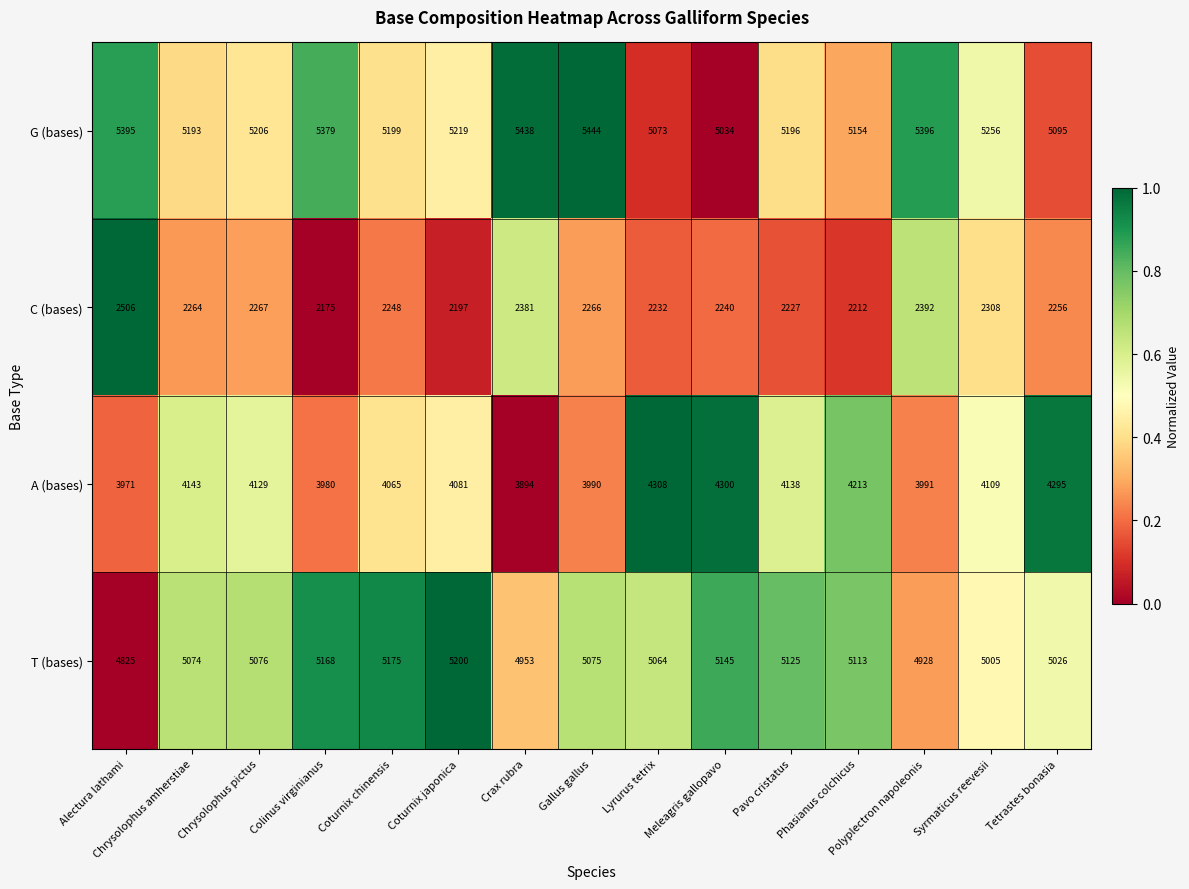

Where does the G (bases) series first go above 5206?

Alectura lathami